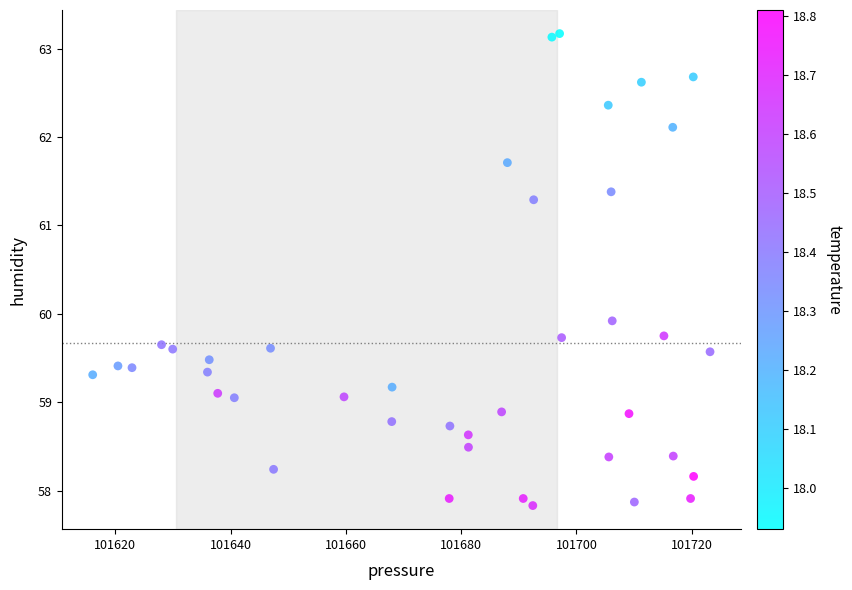

What is the range of Y values (max minus min)?

5.3